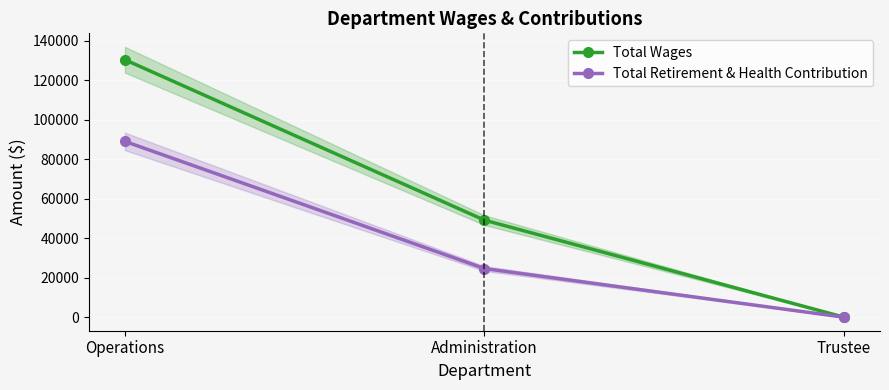

How many data points in Total Wages are less than 49108?

1